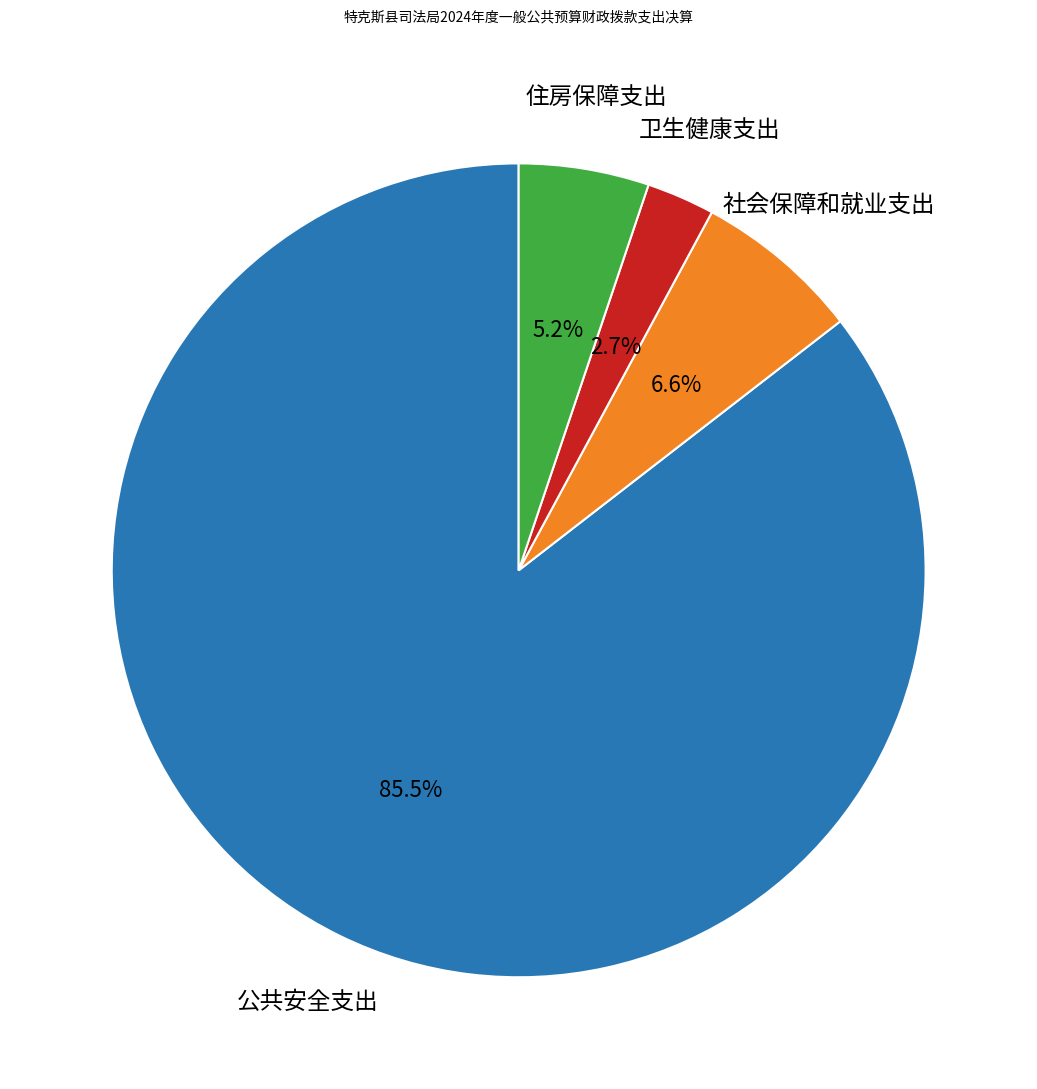

Does any single category account for the majority?

Yes